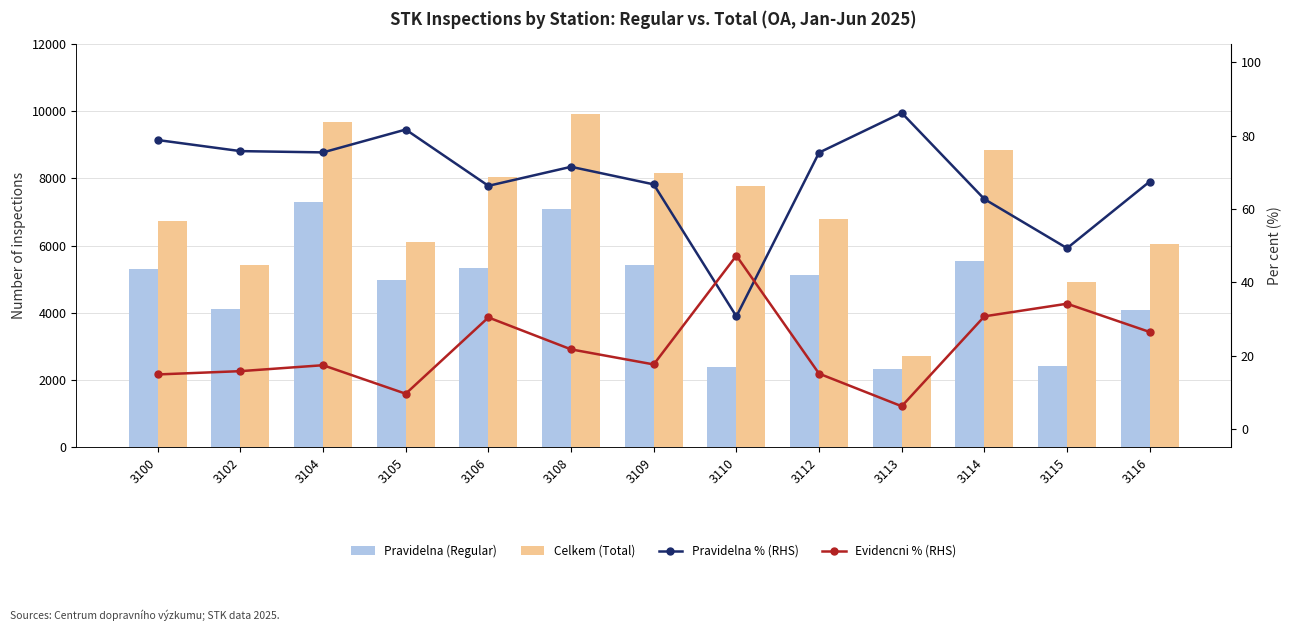

At which label does Celkem (Total) reach its peak?

3108